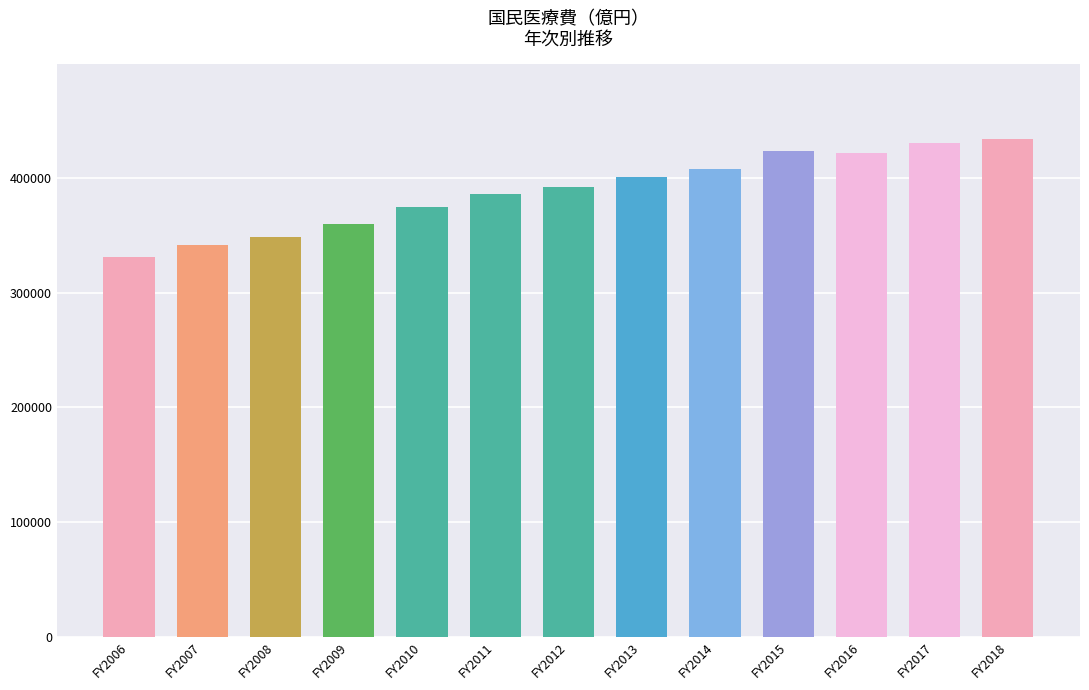

Reading left to right, extract all data points from this chart.

331276	341360	348084	360067	374202	385850	392117	400610	408071	423644	421381	430710	433949